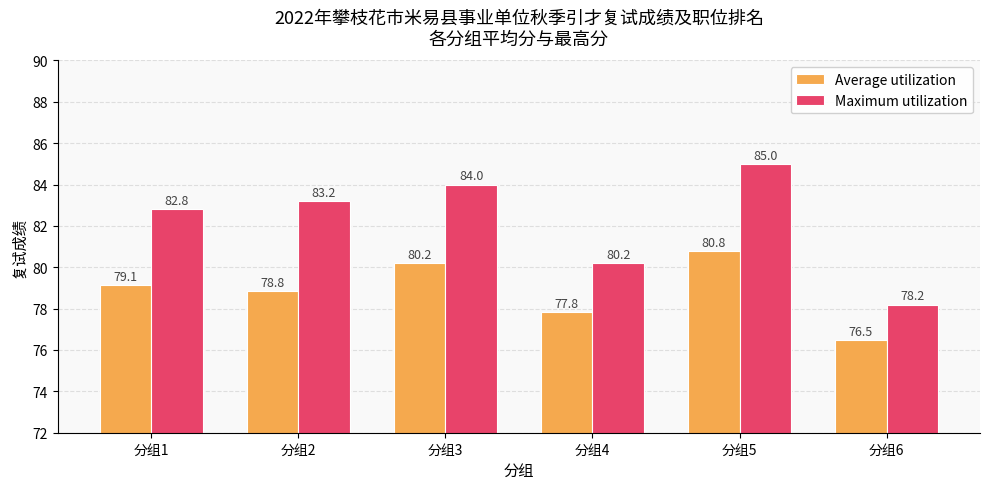

Rank the series at 分组2 from lowest to highest value.

Average utilization, Maximum utilization